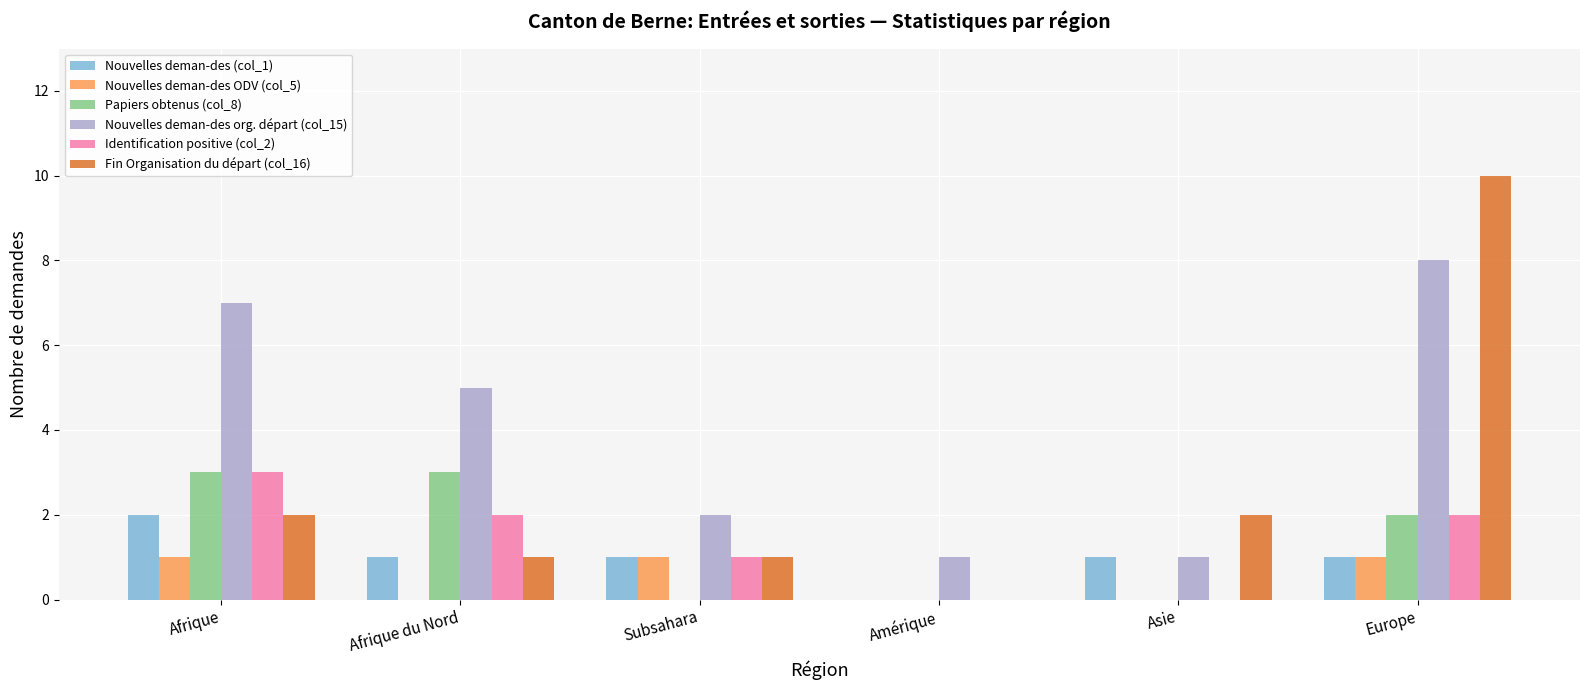

Read the Nouvelles deman-des org. départ (col_15) value at Afrique du Nord.

5